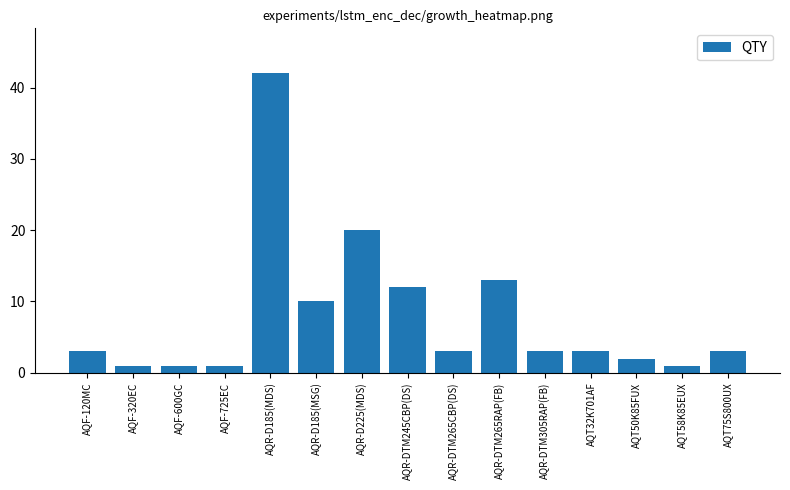

What is the approximate value at AQT75S800UX, to the nearest 5?

5